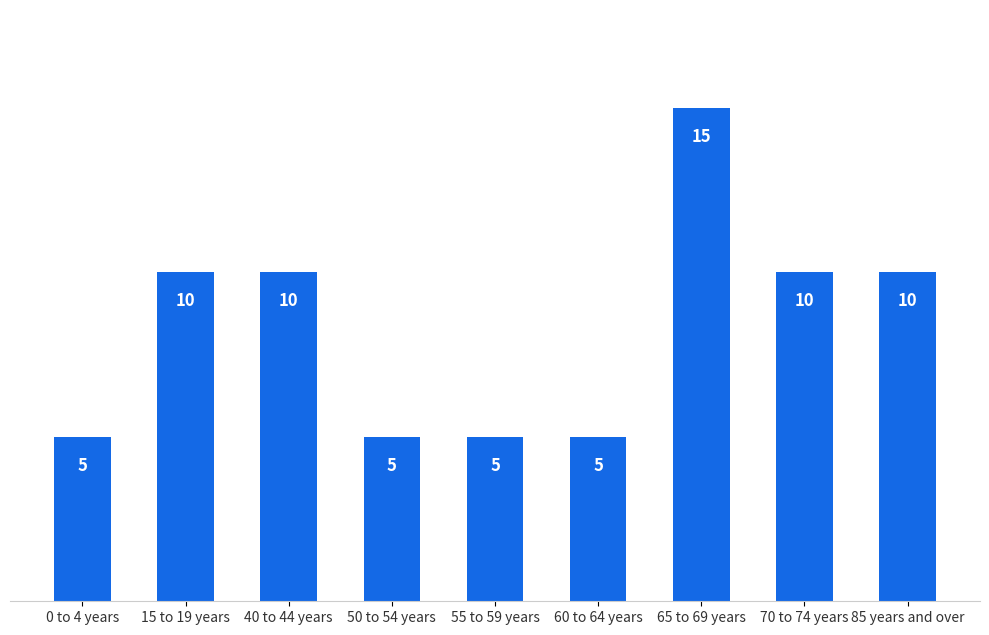

What is the sum of all values?

75